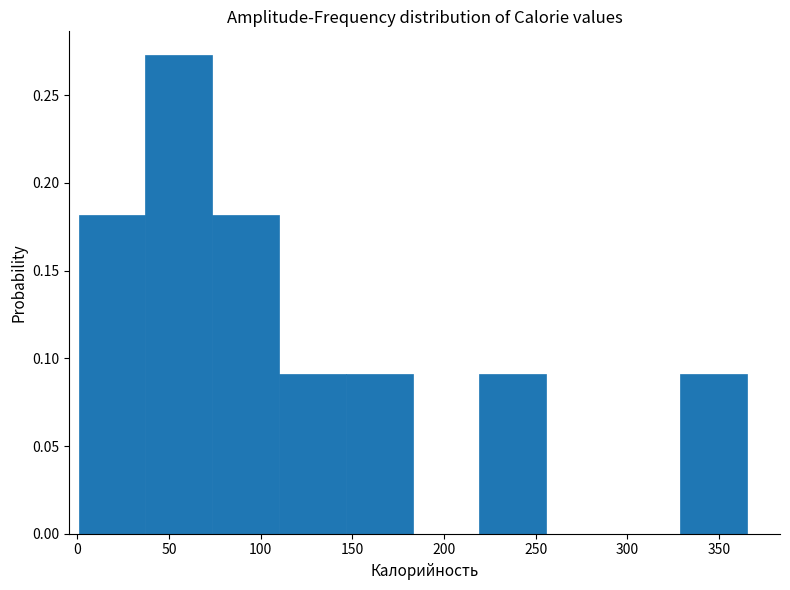

How tall is the bar that spans 110 to 145 on the x-axis? Neither the bar edges nor the heights are printed on the chart, so give them approximately, as read against the axes.

0.090